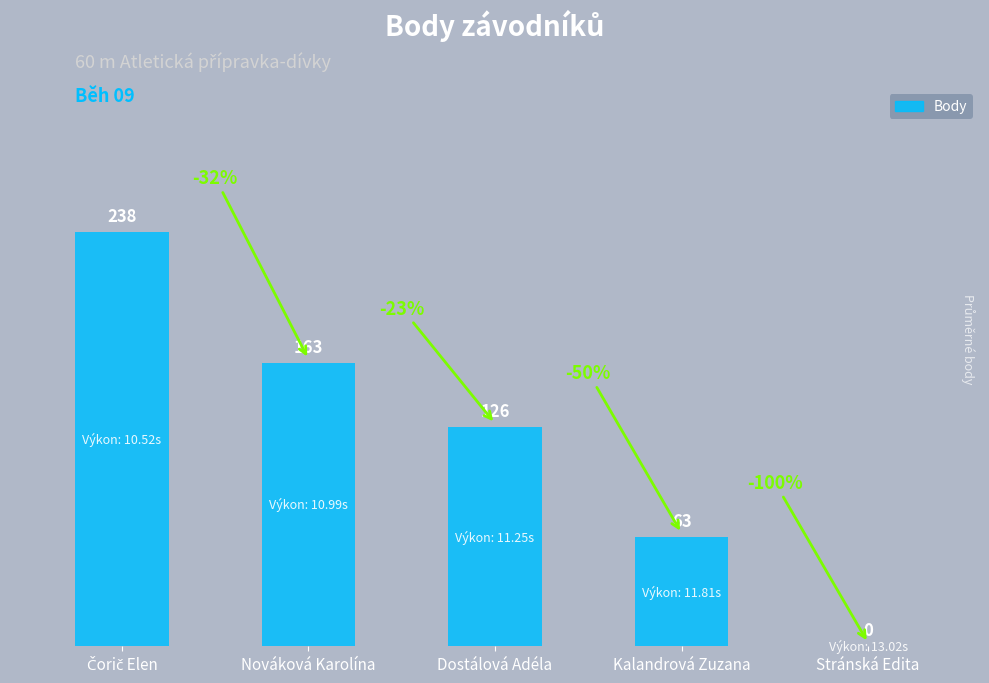

Is it true that the value at Kalandrová Zuzana is 17?

False